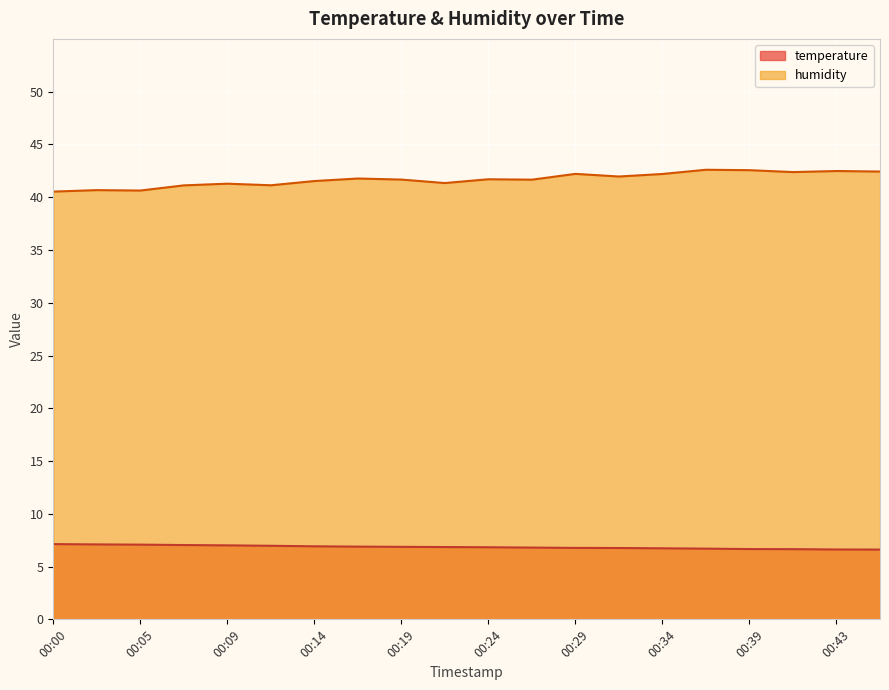

True or false: humidity and temperature cross at least once.

False